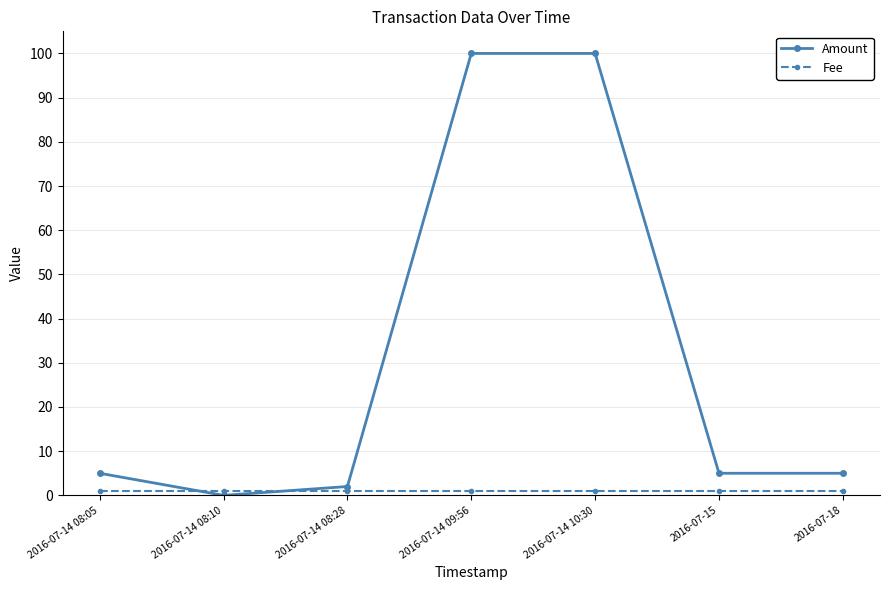

Is this an area chart (filled region under the line)?

No